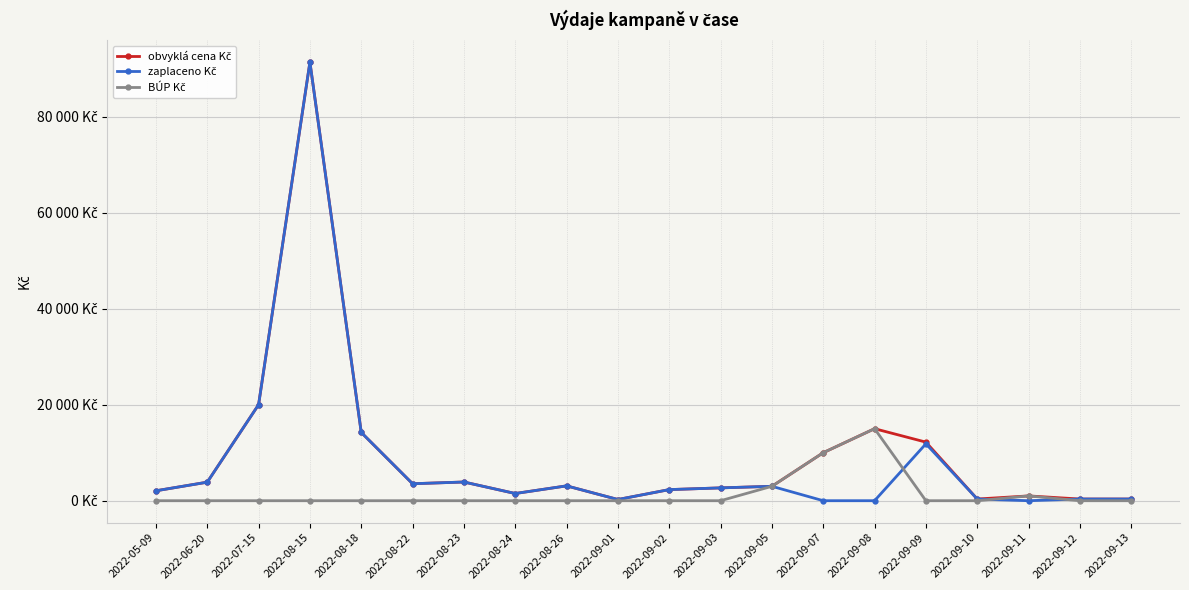

Does the chart have visible grid lines?

Yes